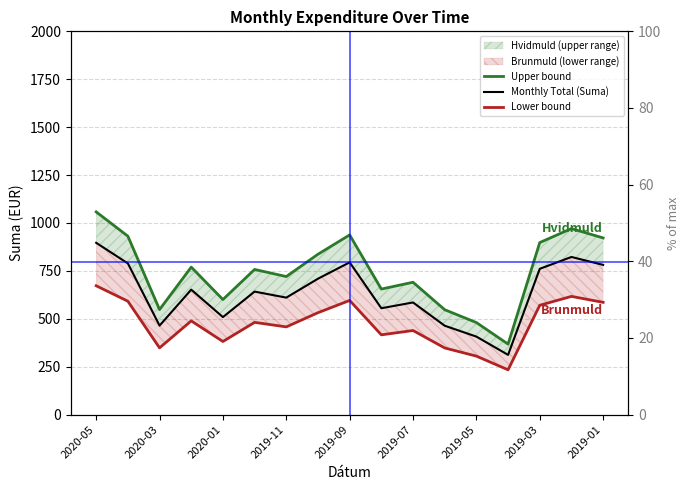

True or false: Lower bound has a value of 439.1 at 2019-07.

True